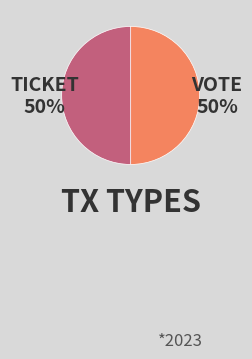

To the nearest percent, what is the average slice percentage?

50%